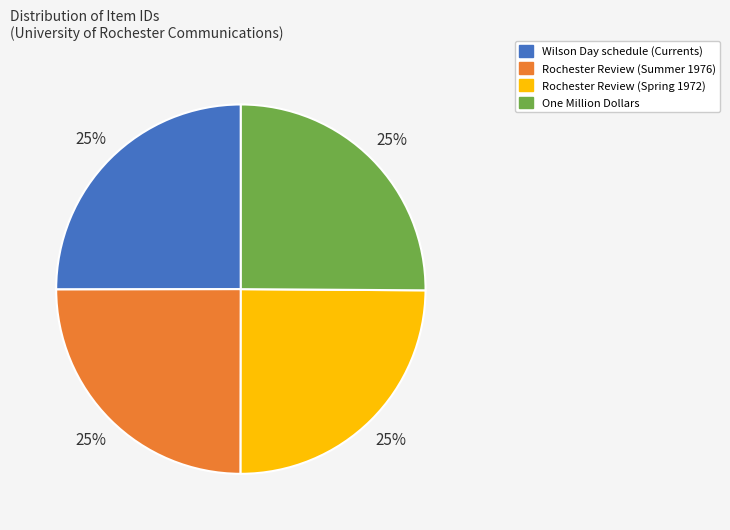

The Rochester Review (Spring 1972) slice represents 25% of the pie. True or false?

True